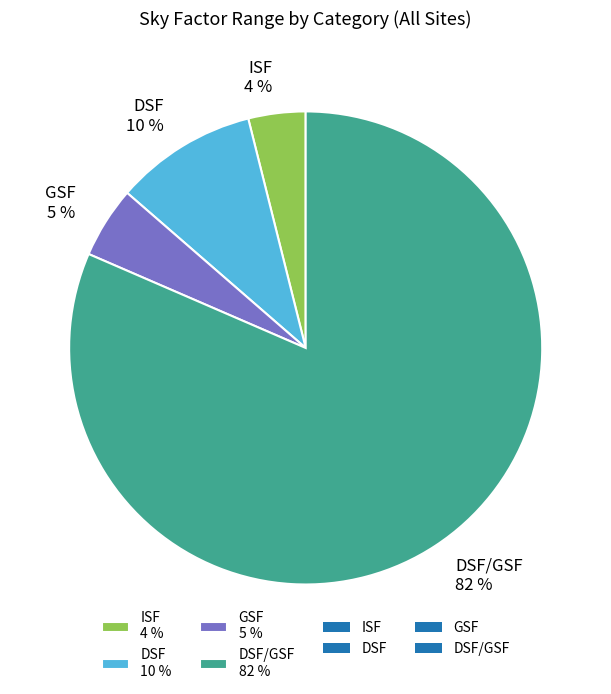

What percentage is the ISF 4 % slice, to the nearest percent?

4%